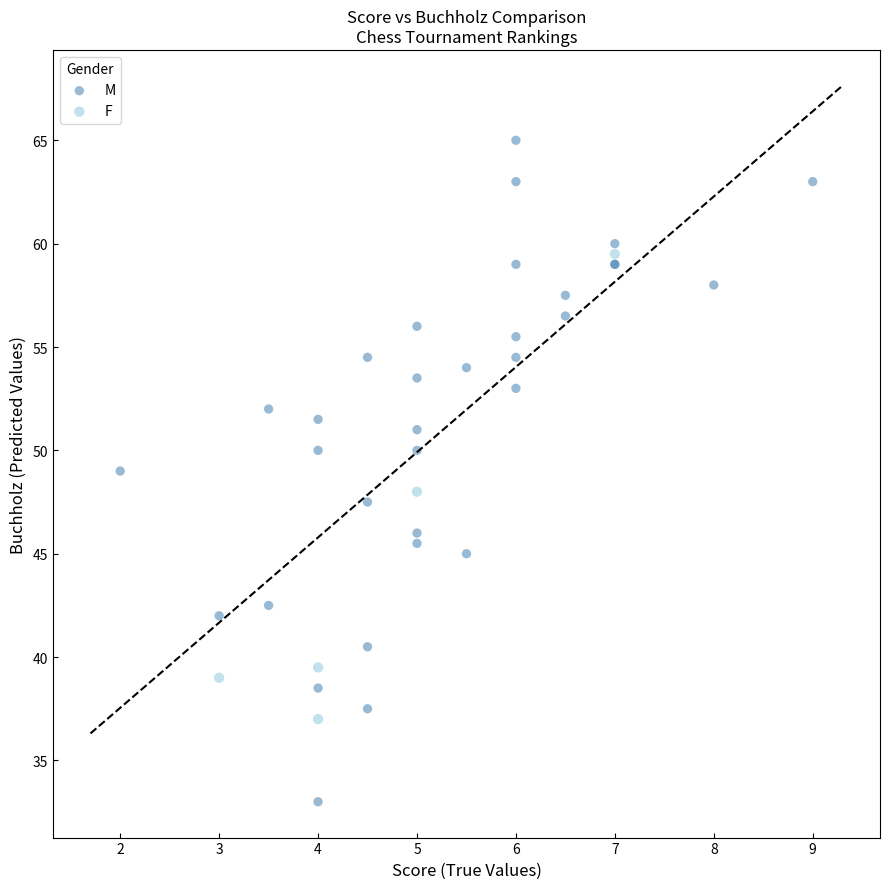

Which series has the widest spread of Y values?

M